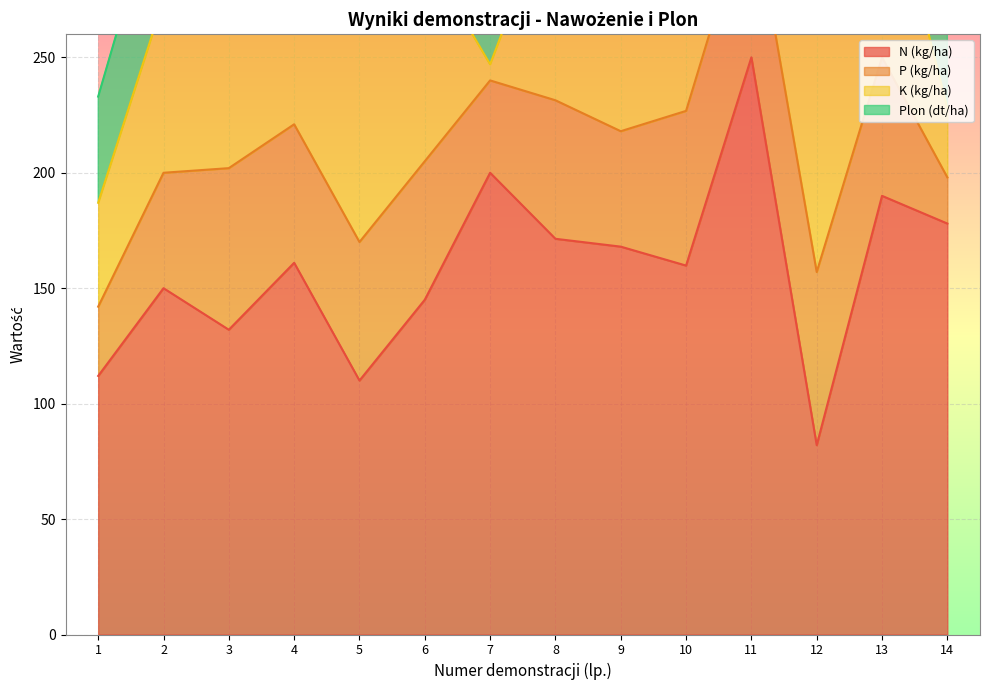

Where is N (kg/ha) nearest to the value 166?

9